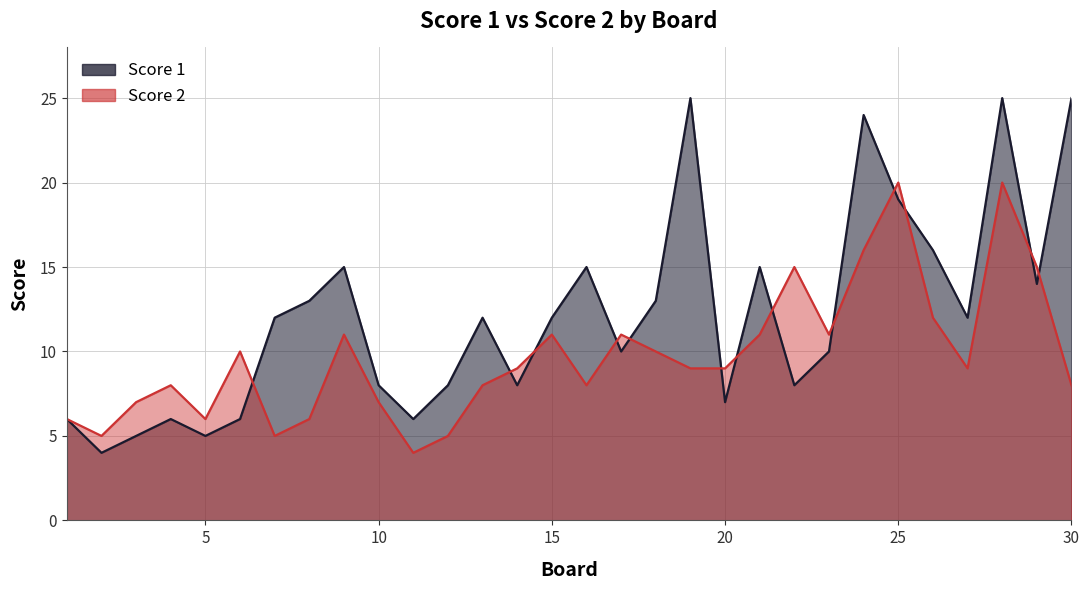

Which category has the highest value in the Score 1 series?

19